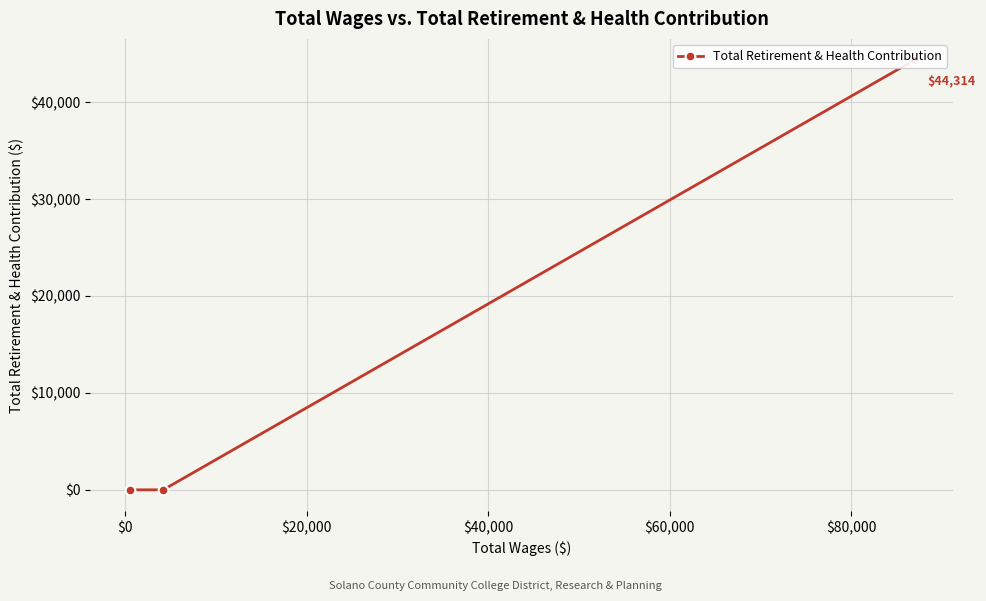

How many series are shown in this chart?

1